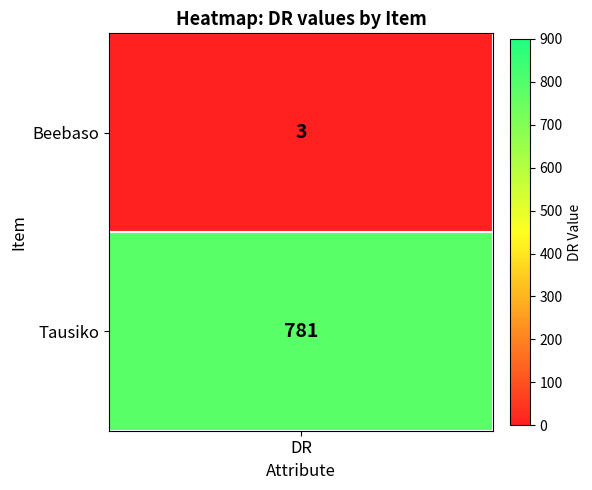

Is it true that Tausiko equals 177 at 1?

False